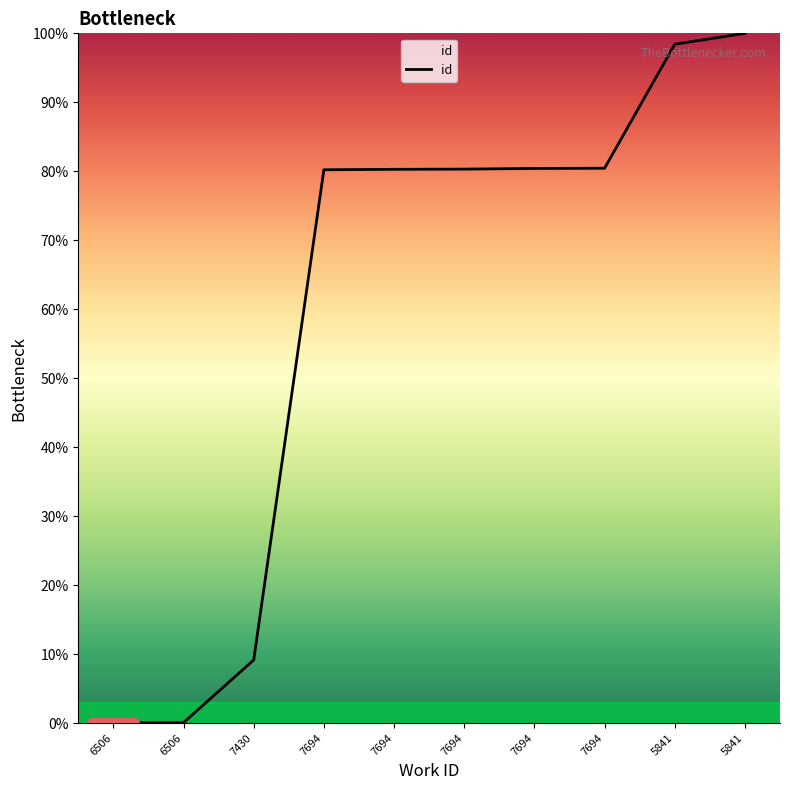

Does the chart have visible grid lines?

No